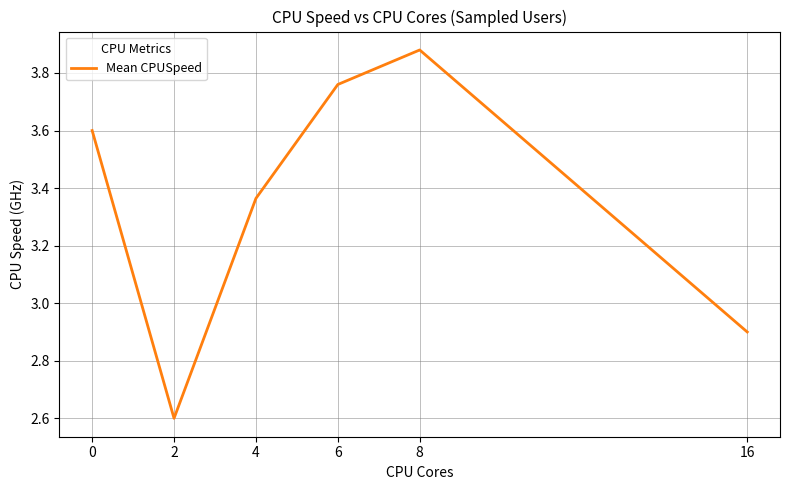

True or false: there are more than 2 points higher than both neighbors.

False